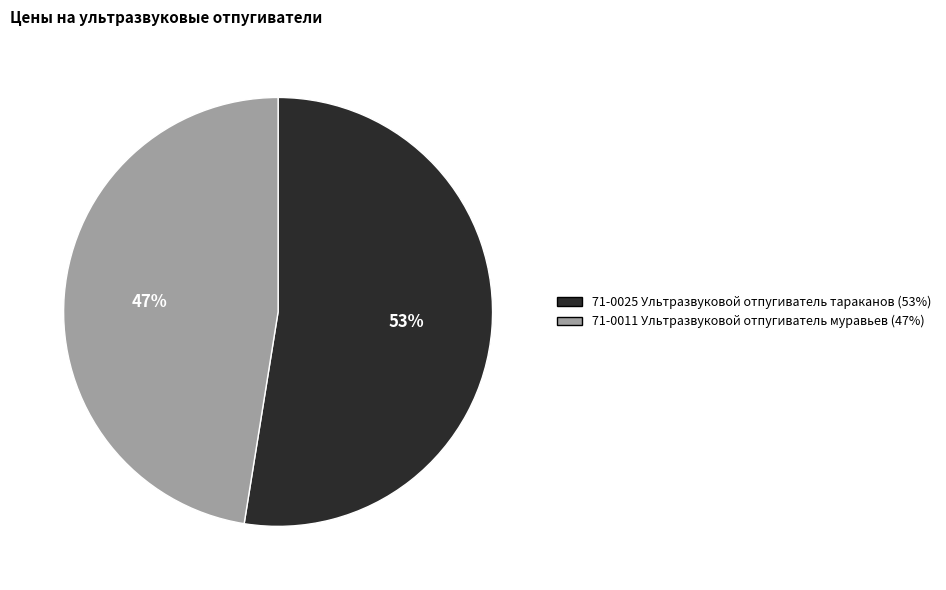

Count the number of slices in the pie.

2